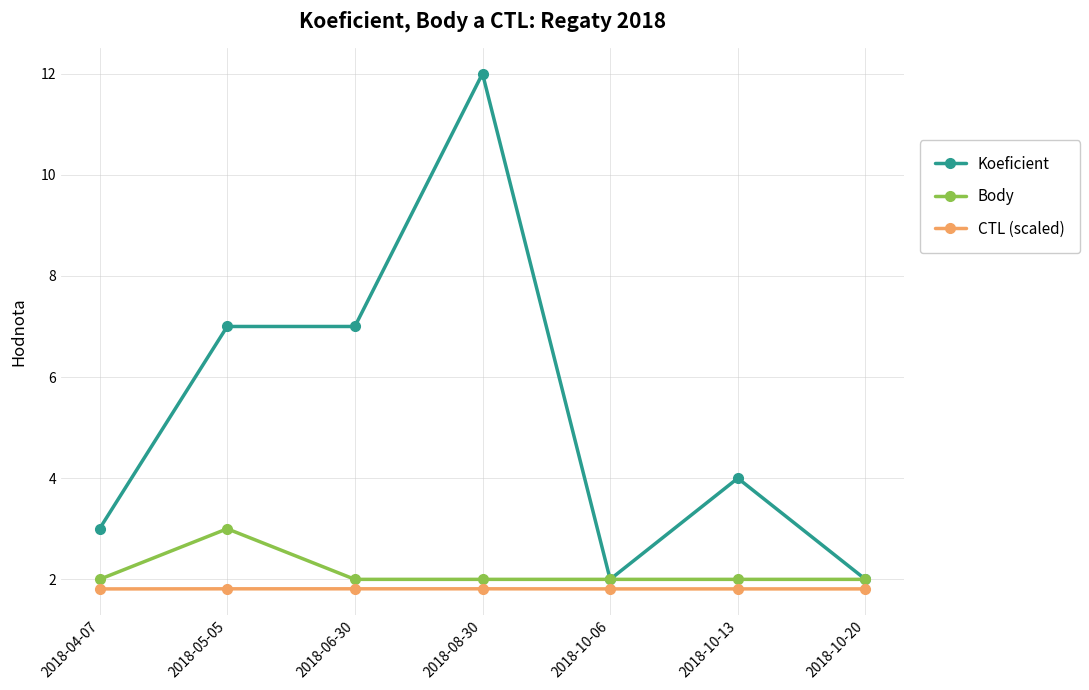

Is the value of CTL (scaled) at 2018-04-07 greater than the value of Body at 2018-04-07?

No